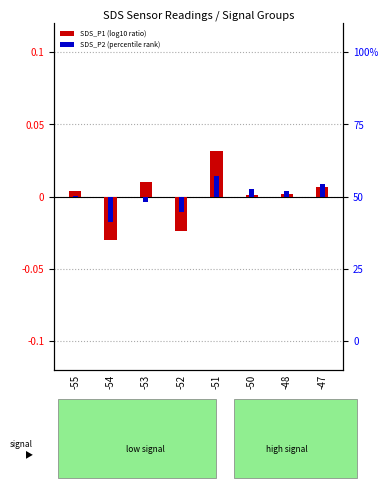

Which category has the lowest value in the SDS_P2 (percentile rank) series?

-54